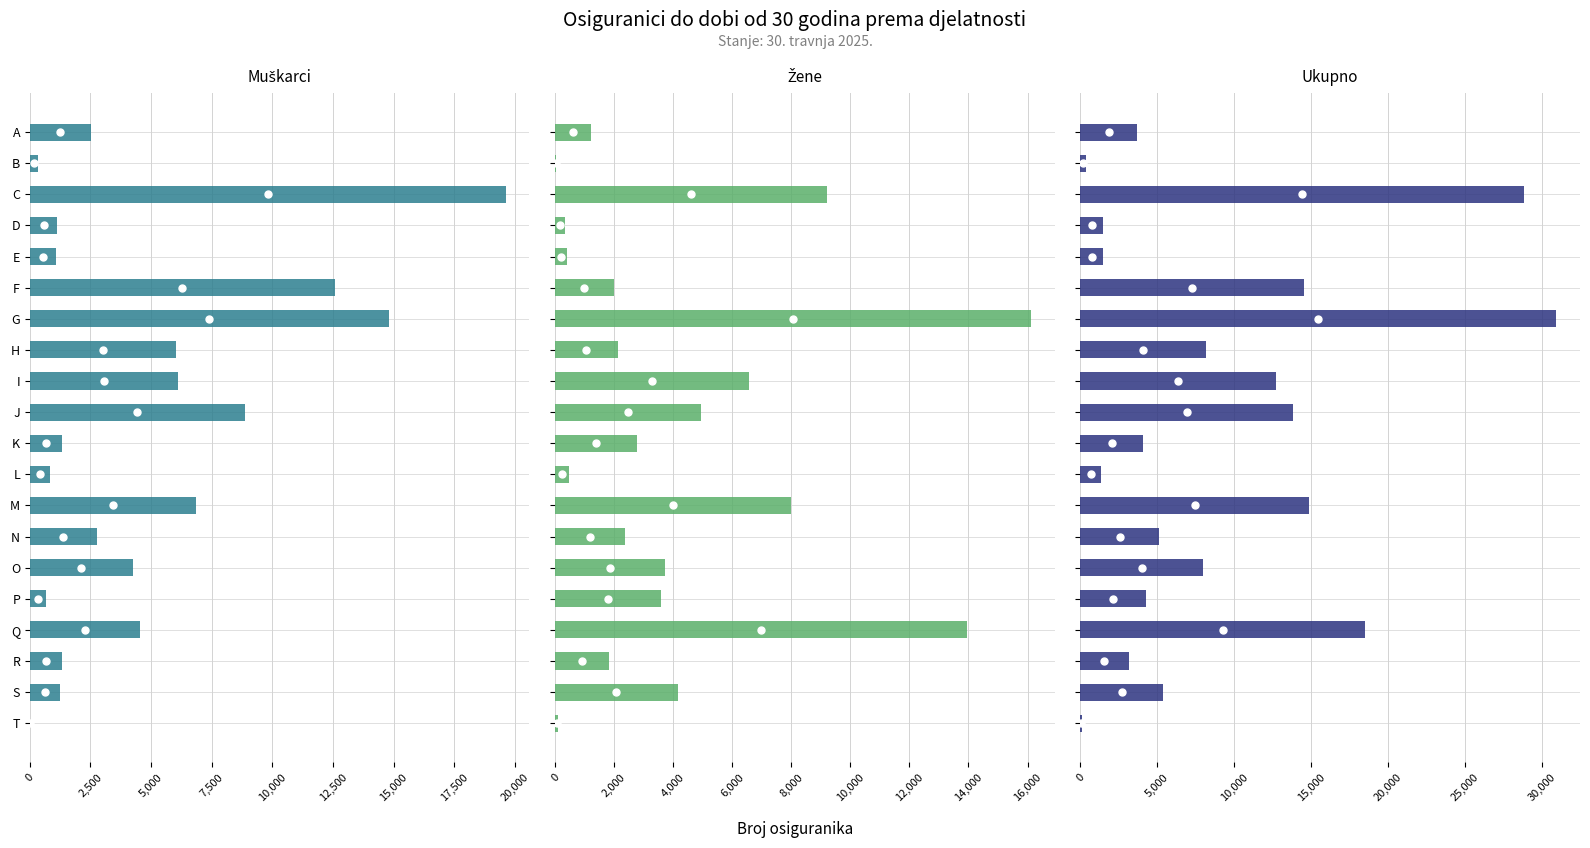

Which series has the largest range (max minus min)?

Ukupno